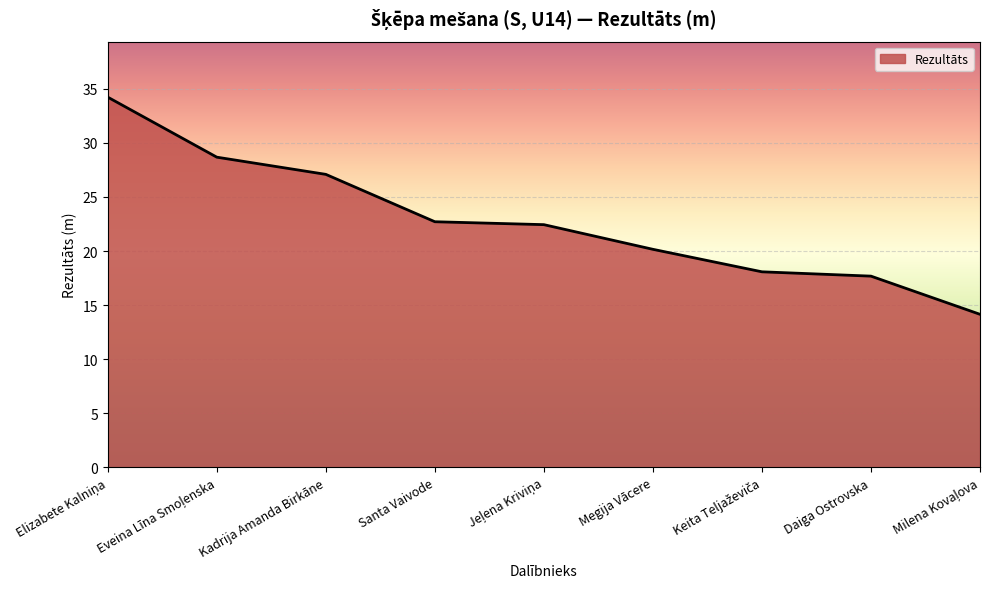

What is the difference between the maximum and minimum values?

20.1